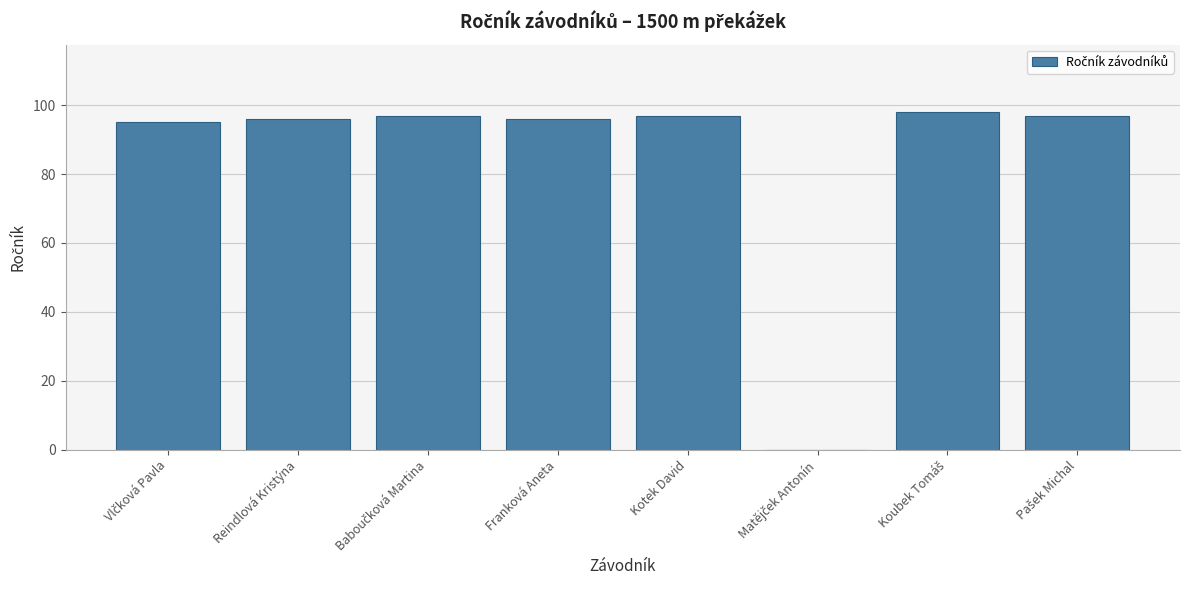

What is the sum of all values?

676